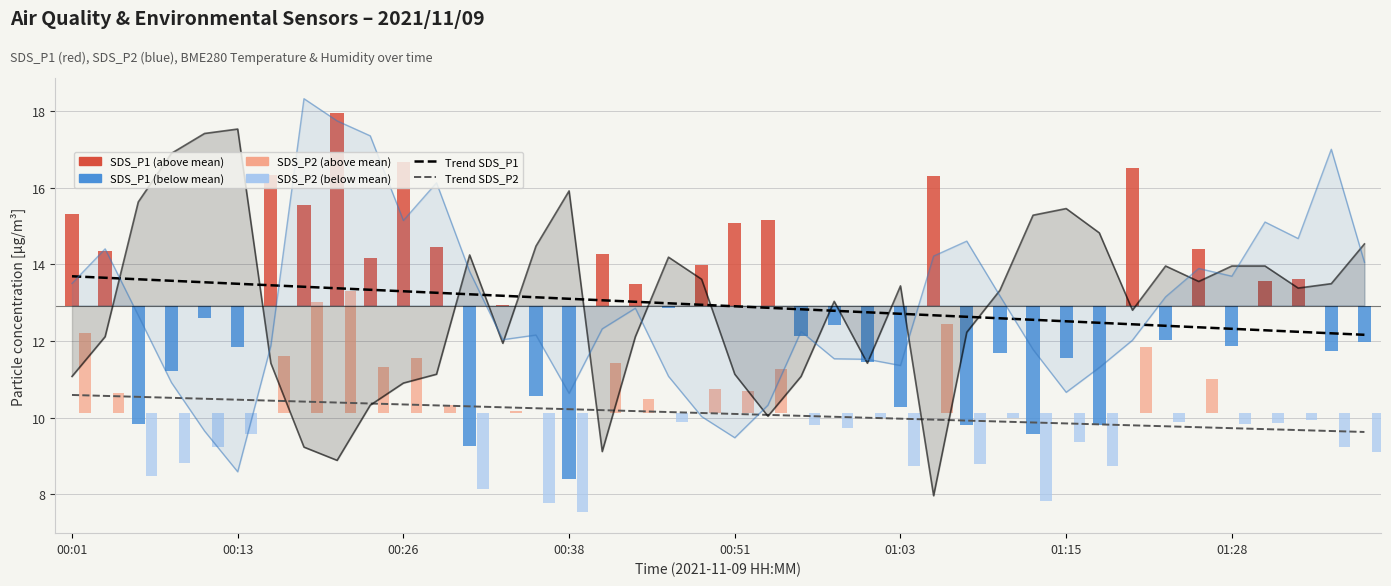

Is the value of Trend SDS_P1 at 00:51 greater than the value of Trend SDS_P2 at 01:15?

Yes